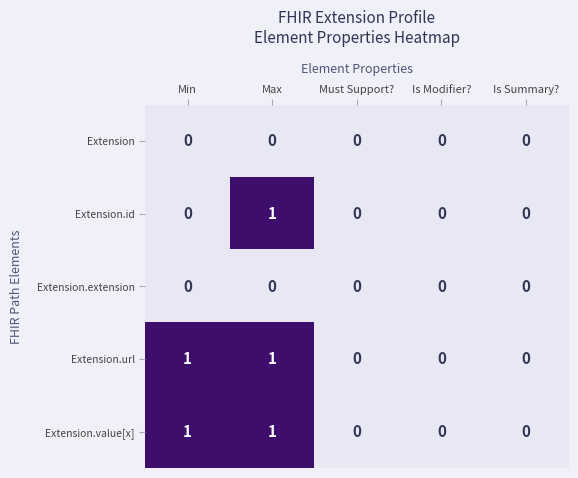

Reading left to right, what are all the values shown in this chart?

Extension: 0	0	0	0	0
Extension.id: 0	1	0	0	0
Extension.extension: 0	0	0	0	0
Extension.url: 1	1	0	0	0
Extension.value[x]: 1	1	0	0	0